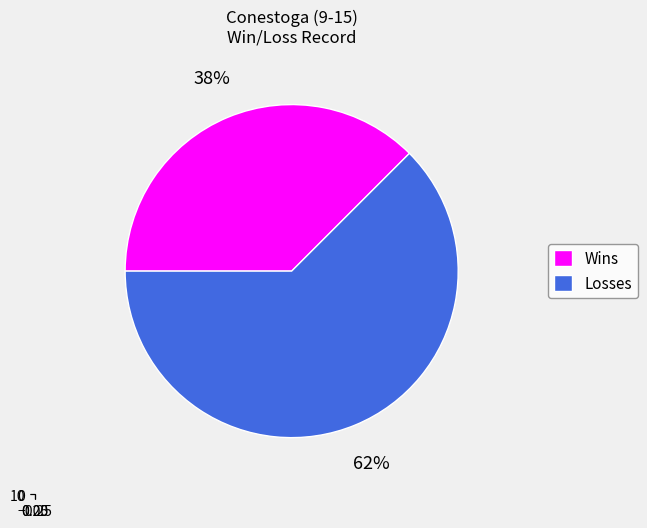

How many segments does this pie chart have?

2